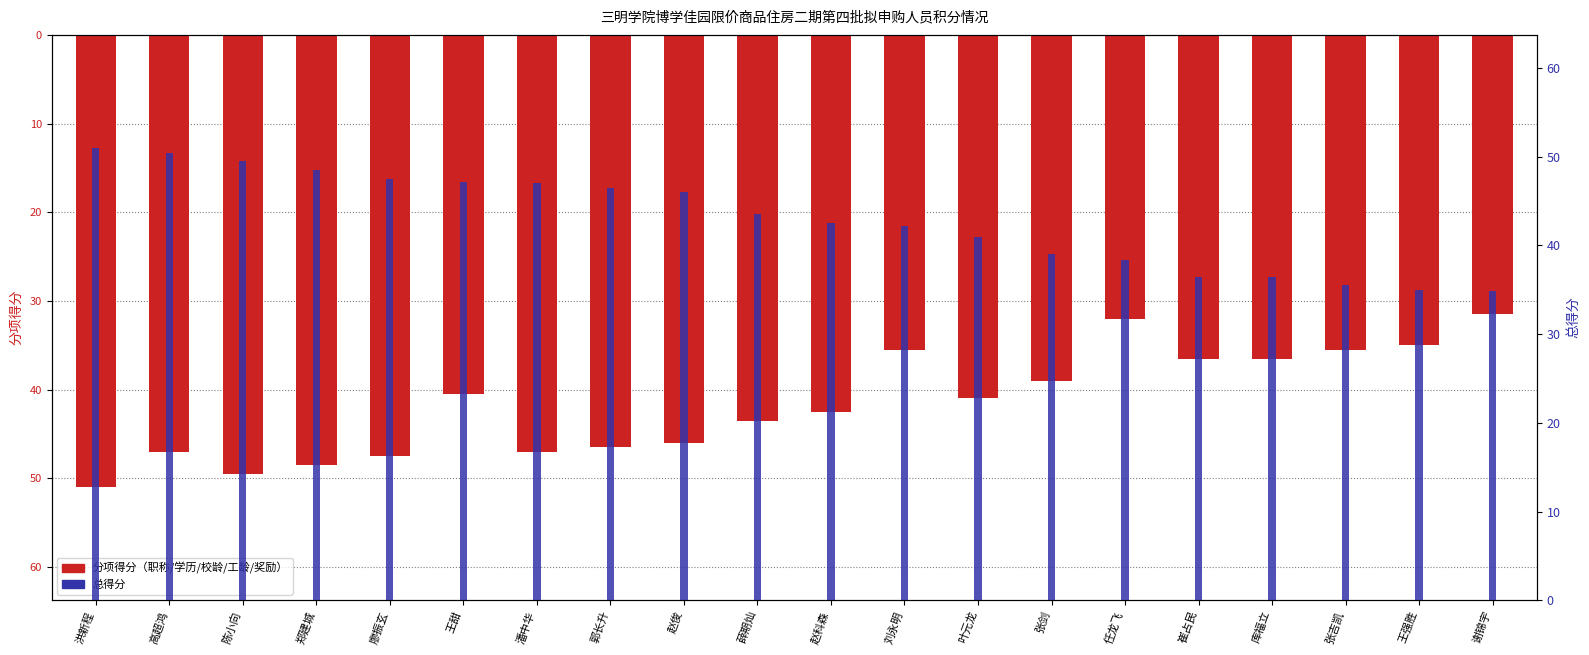

What is the greatest value displayed?

51.0